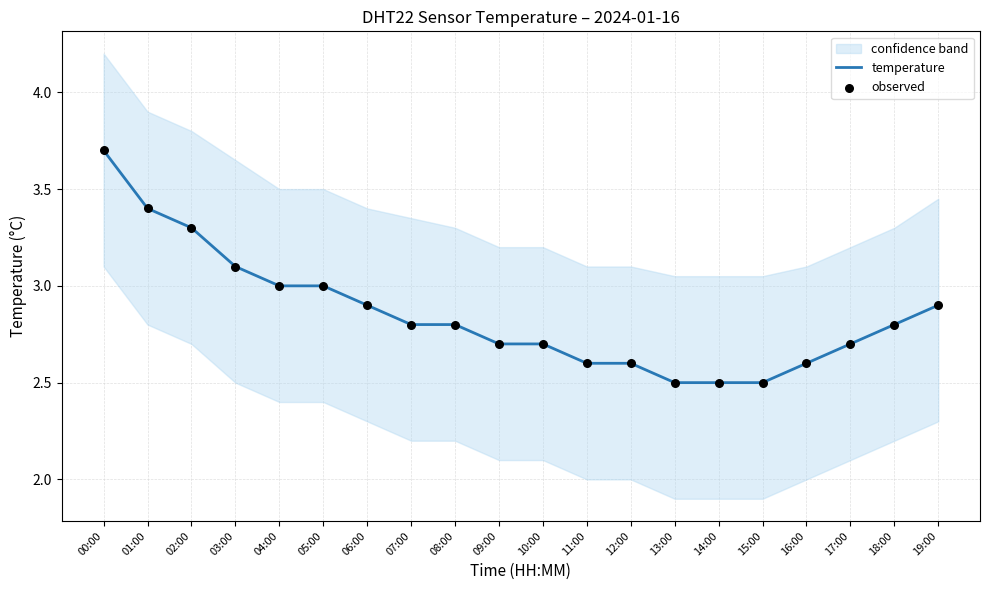

At which category is the sum across all series the highest?

00:00